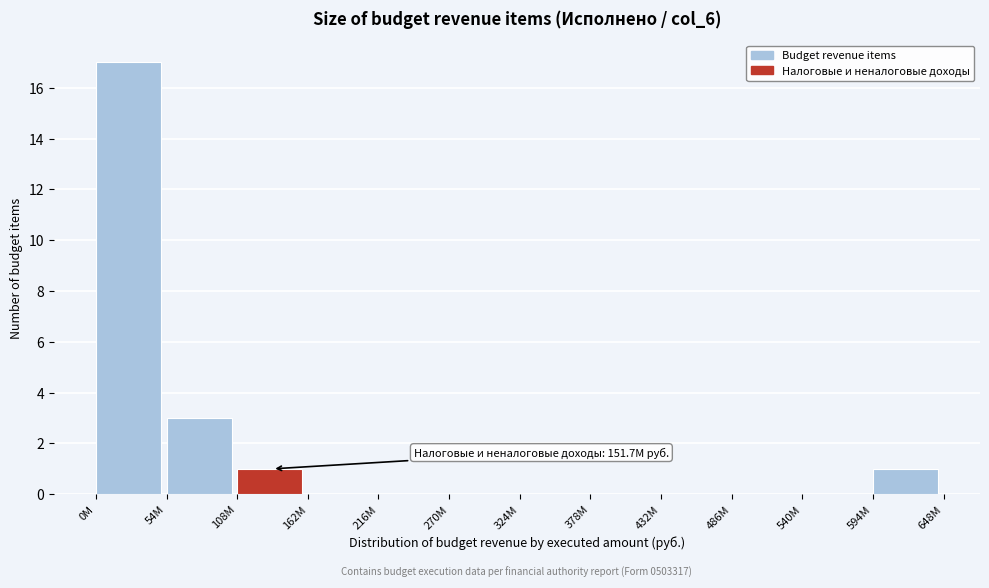

Reading left to right, extract all data points from this chart.

0M=17	54M=3	108M=1	162M=0	216M=0	270M=0	324M=0	378M=0	432M=0	486M=0	540M=0	594M=1